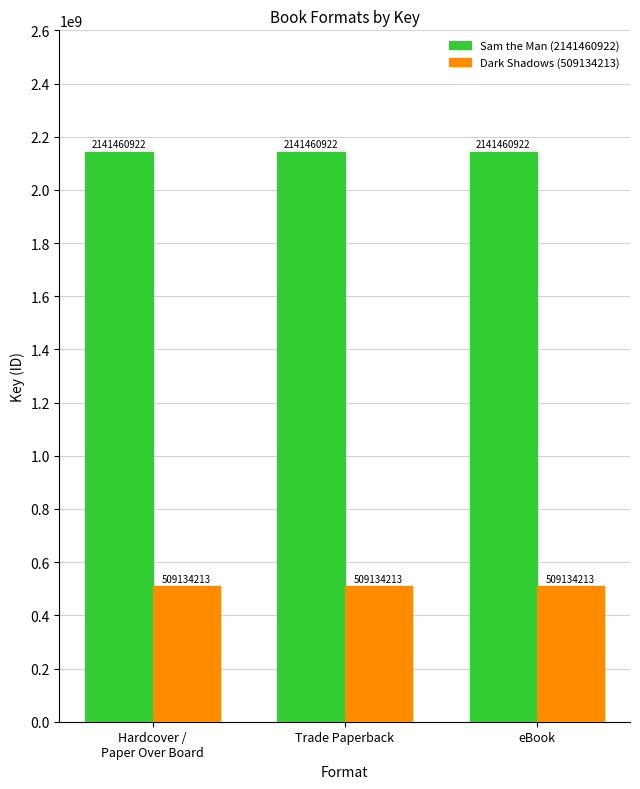

How many bars are there in each group?

2